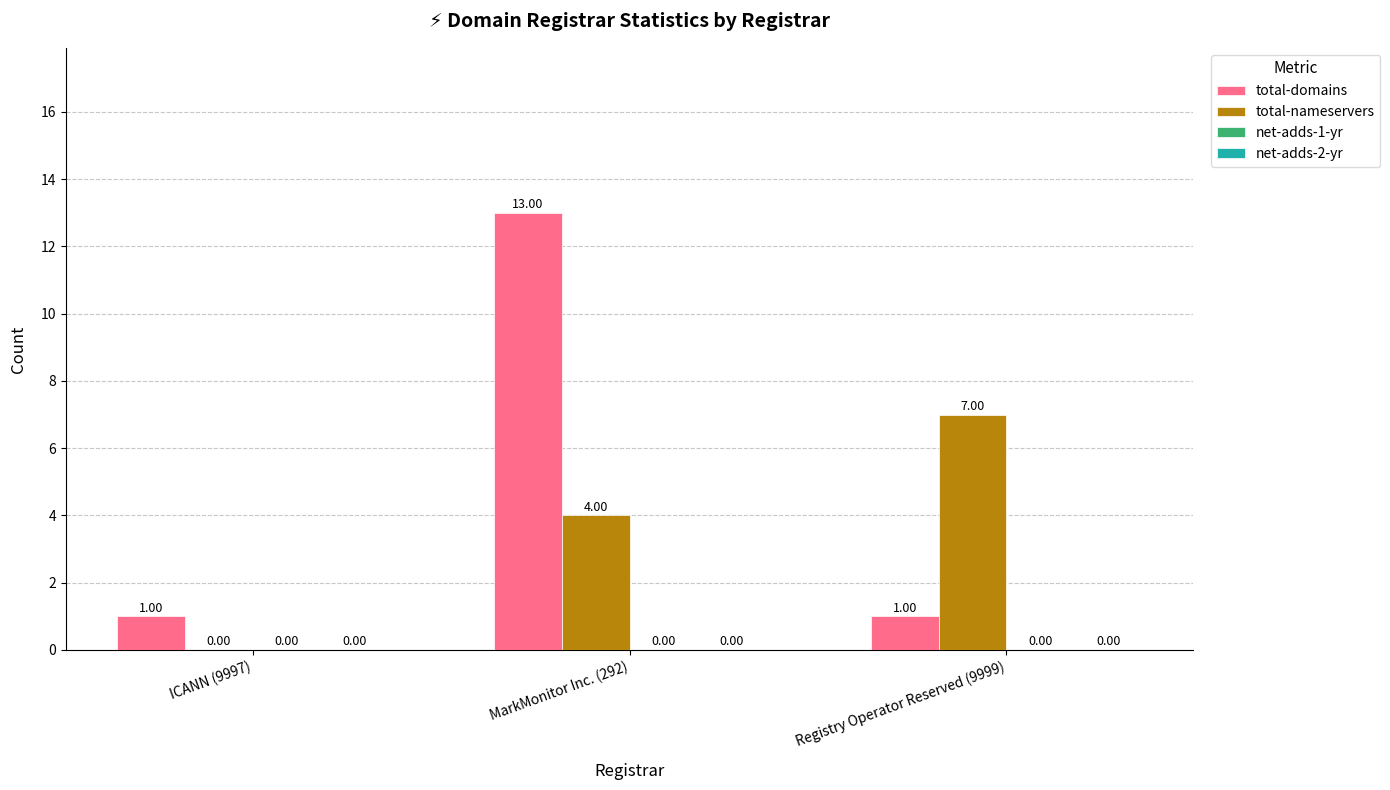

Is the value of total-domains at ICANN (9997) greater than the value of total-nameservers at MarkMonitor Inc. (292)?

No